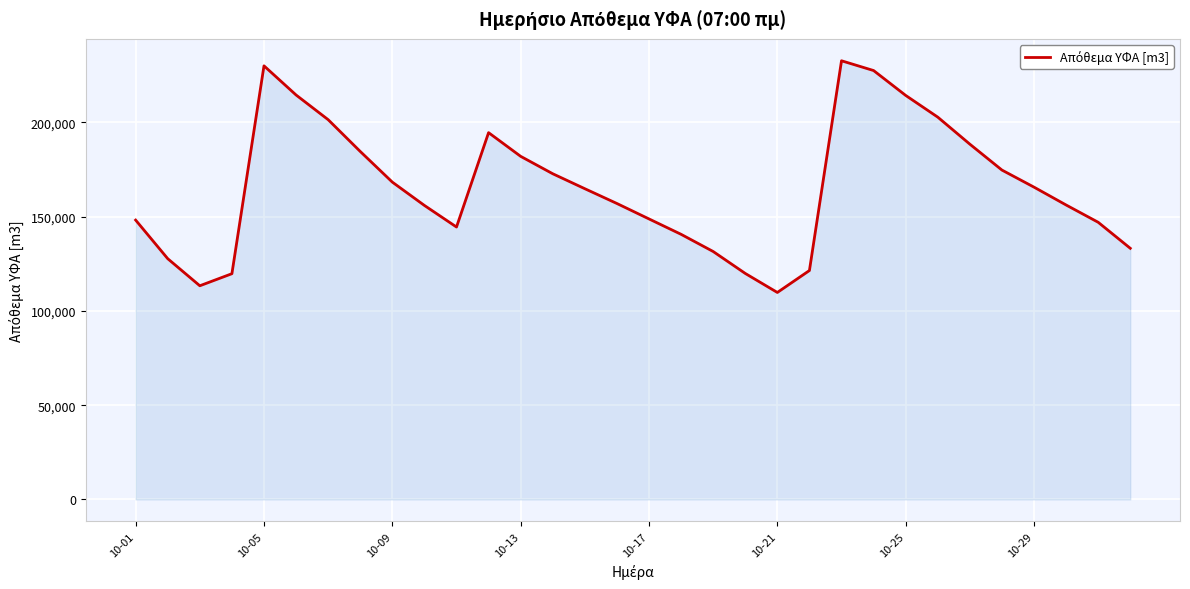

What is the greatest value displayed?

232591.4